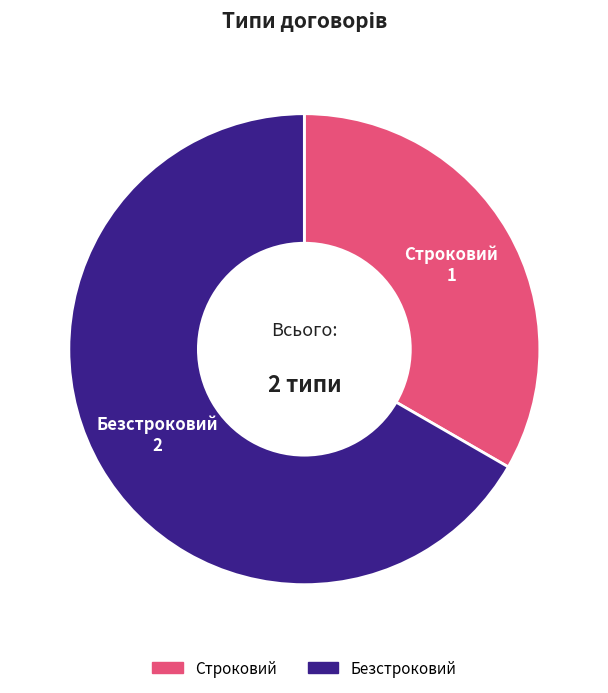

Count the number of slices in the pie.

2